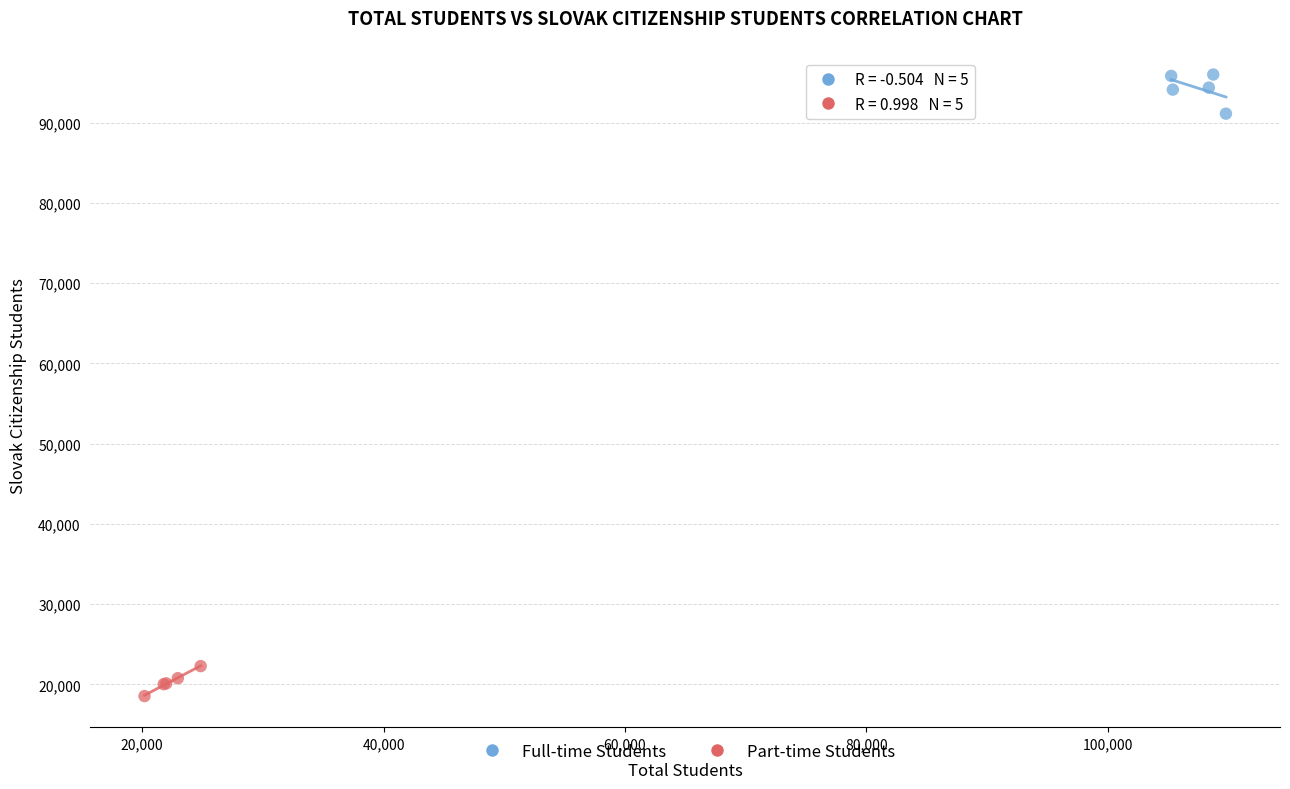

Which series reaches the minimum Y coordinate?

Part-time Students